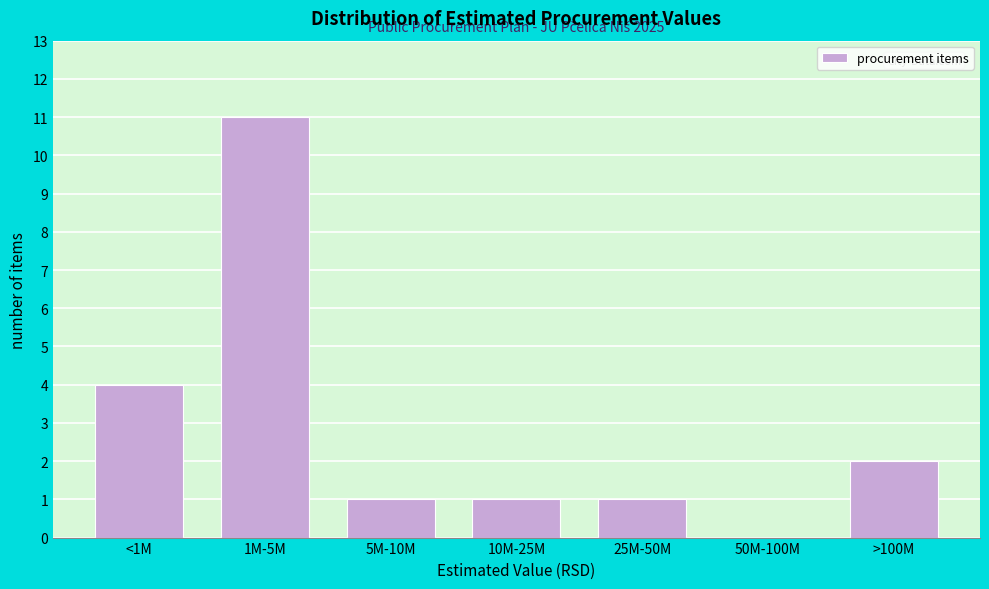

Reading left to right, list all the values displayed in this chart.

<1M=4	1M-5M=11	5M-10M=1	10M-25M=1	25M-50M=1	50M-100M=0	>100M=2